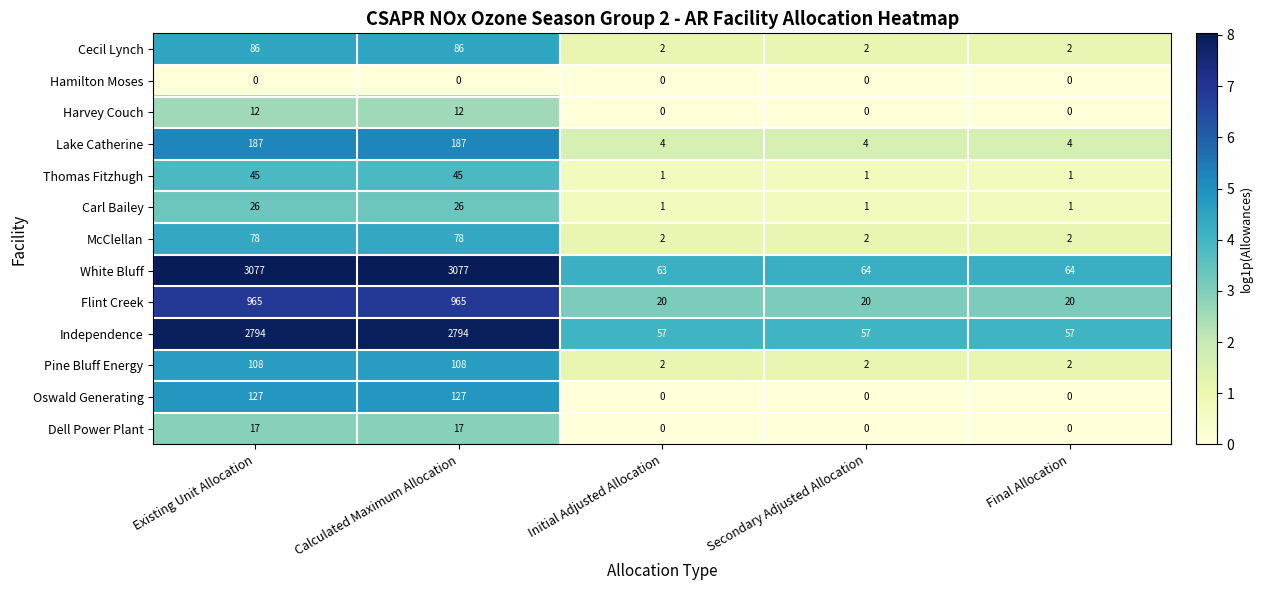

True or false: Oswald Generating has a value of 0 at Initial Adjusted Allocation.

True